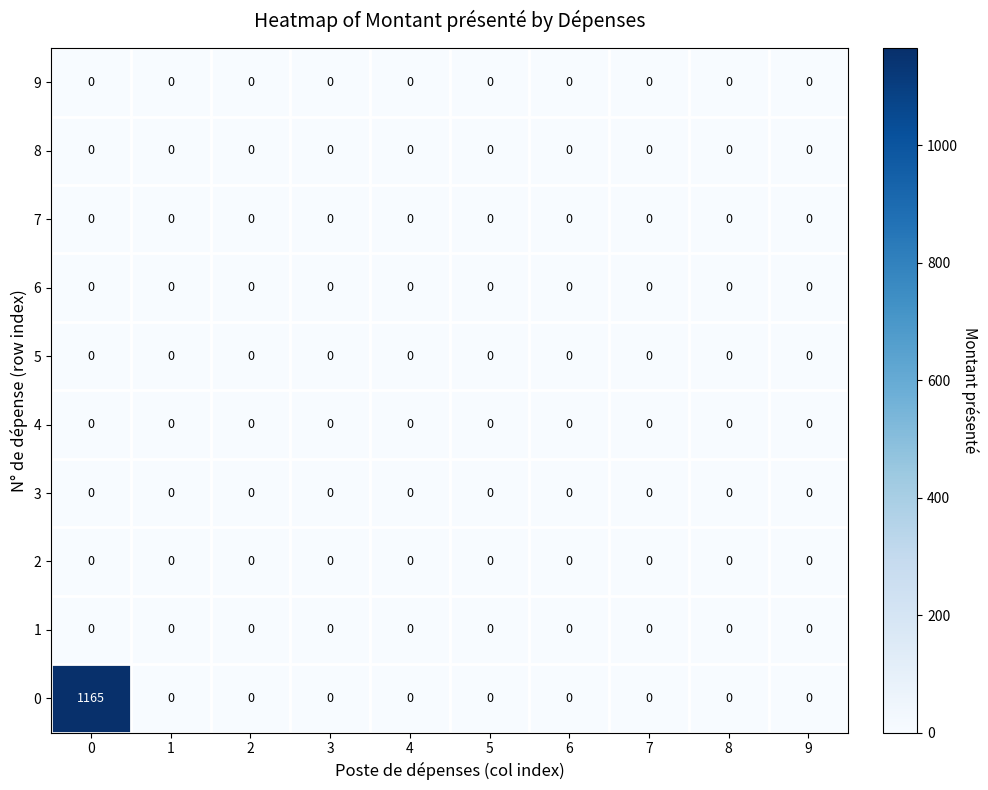

What is the spread (max minus min) of values at 0?

1165